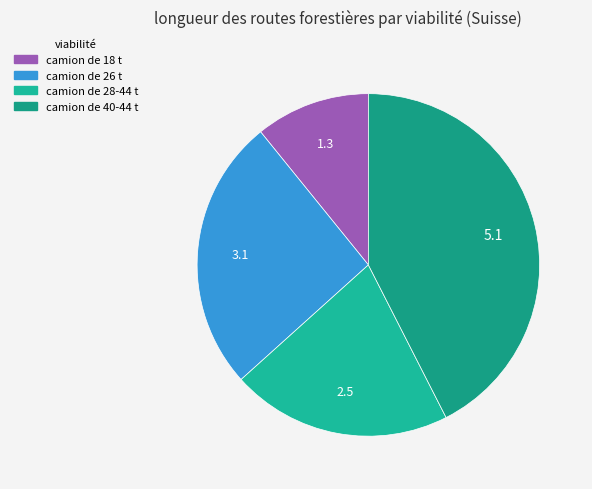

Is it true that camion de 28-44 t is 29% of the pie?

False